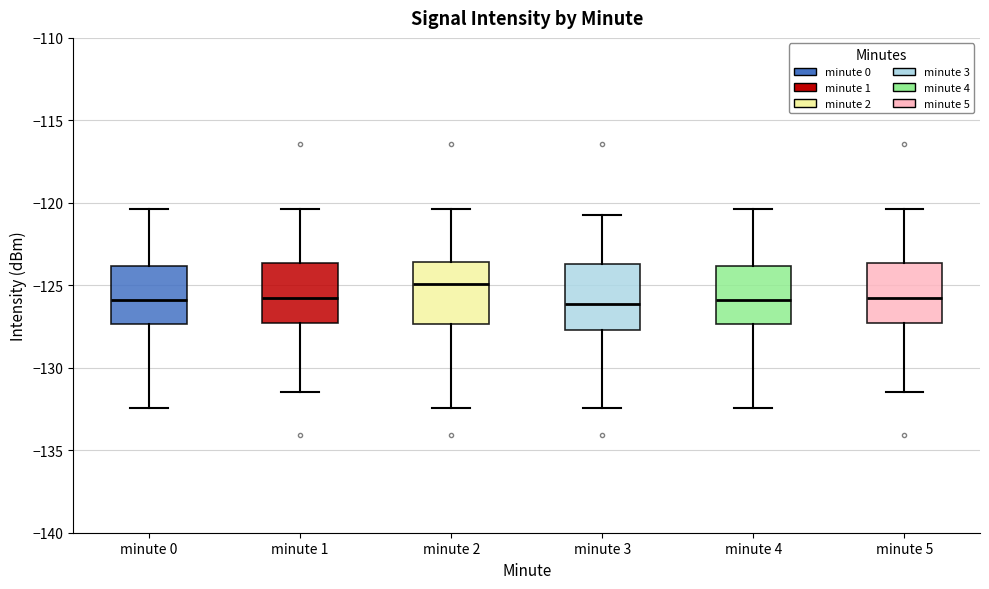

Reading left to right, transcribe this box plot: for each box, give where its median line is, the range the box spans, and where its two whiskers end, as read against the y-axis. The values are not printed on the chart, so give them approximately, as read against the axis.

minute 0: median -126.0, box -127.5 to -124.0, whiskers -132.5 to -120.5
minute 1: median -125.5, box -127.5 to -123.5, whiskers -131.5 to -120.5
minute 2: median -125.0, box -127.5 to -123.5, whiskers -132.5 to -120.5
minute 3: median -126.0, box -127.5 to -123.5, whiskers -132.5 to -120.5
minute 4: median -126.0, box -127.5 to -124.0, whiskers -132.5 to -120.5
minute 5: median -125.5, box -127.5 to -123.5, whiskers -131.5 to -120.5